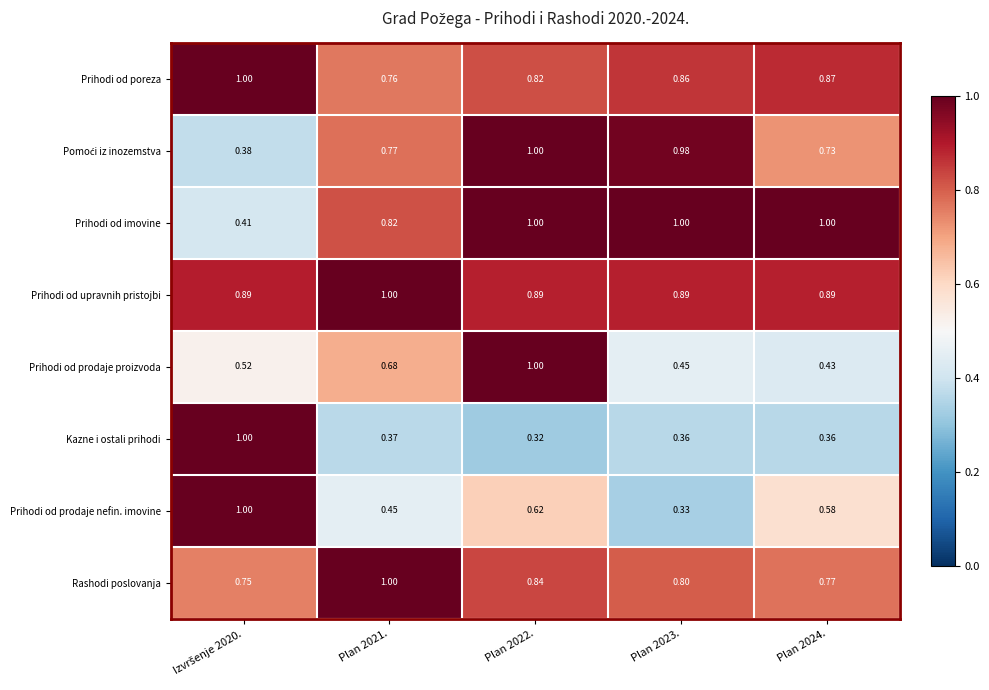

Which series changed the most between Plan 2022. and Plan 2023.?

Prihodi od prodaje proizvoda